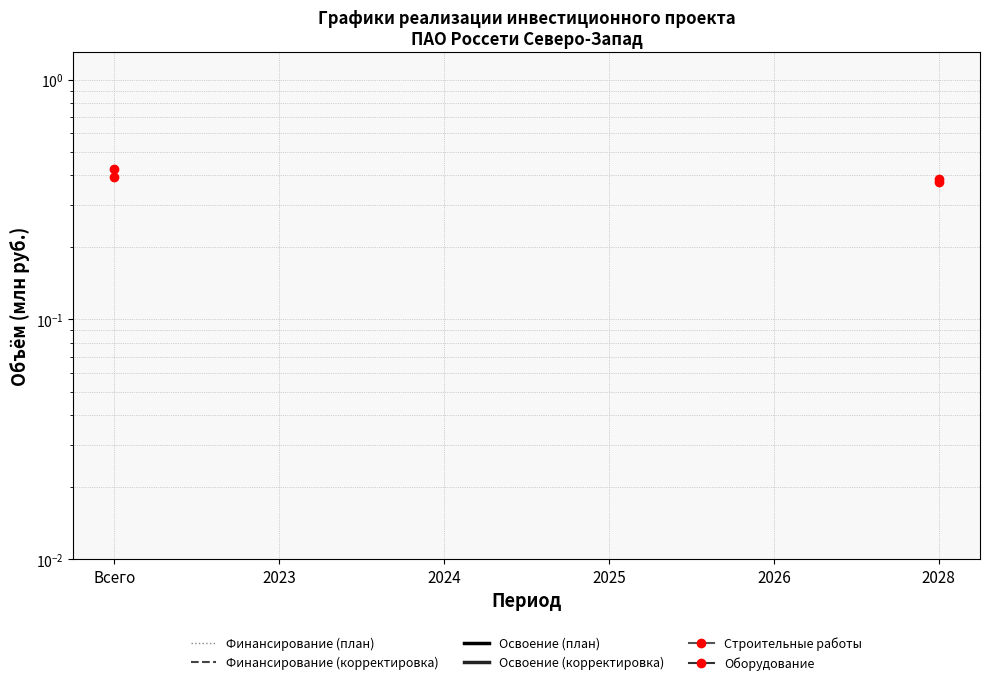

What is the label of the 3rd point from the right?

2025